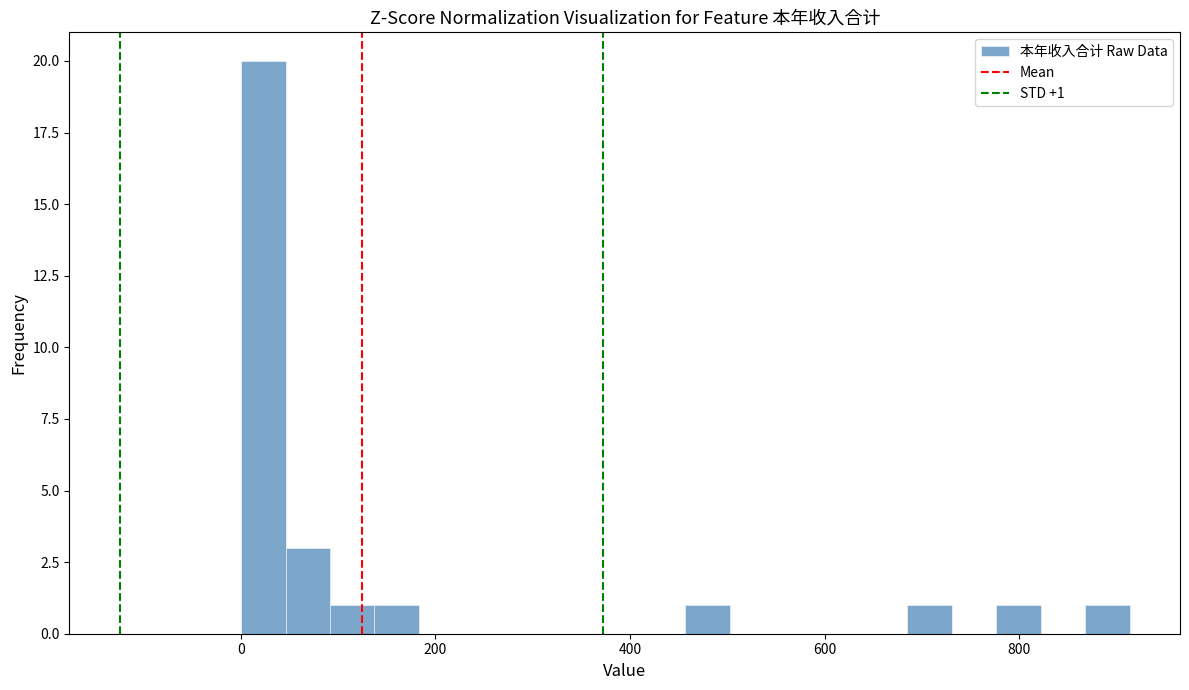

Read against the x-axis, roughly where is the centre of the tallest bar?

20